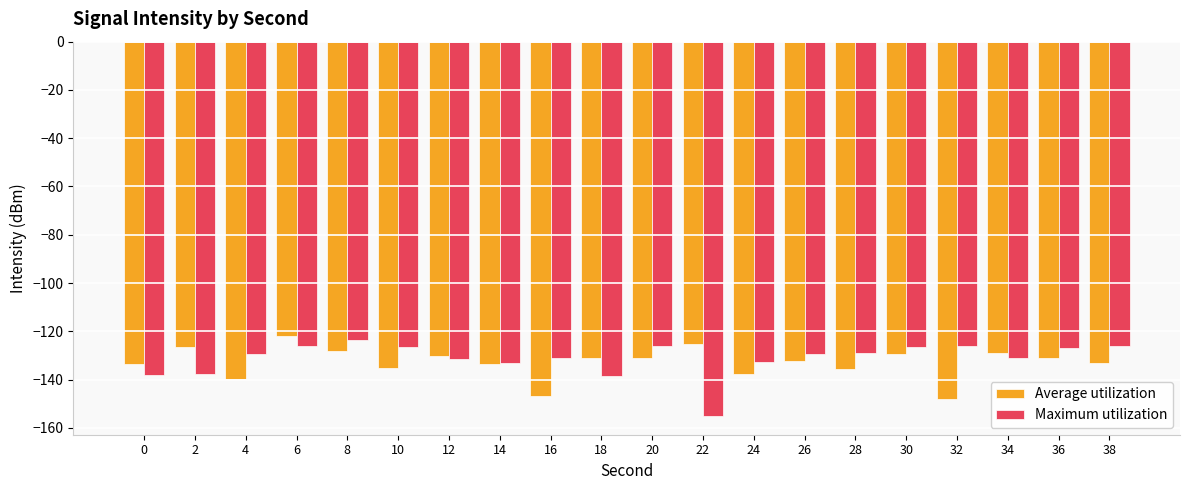

How many groups of bars are there?

20